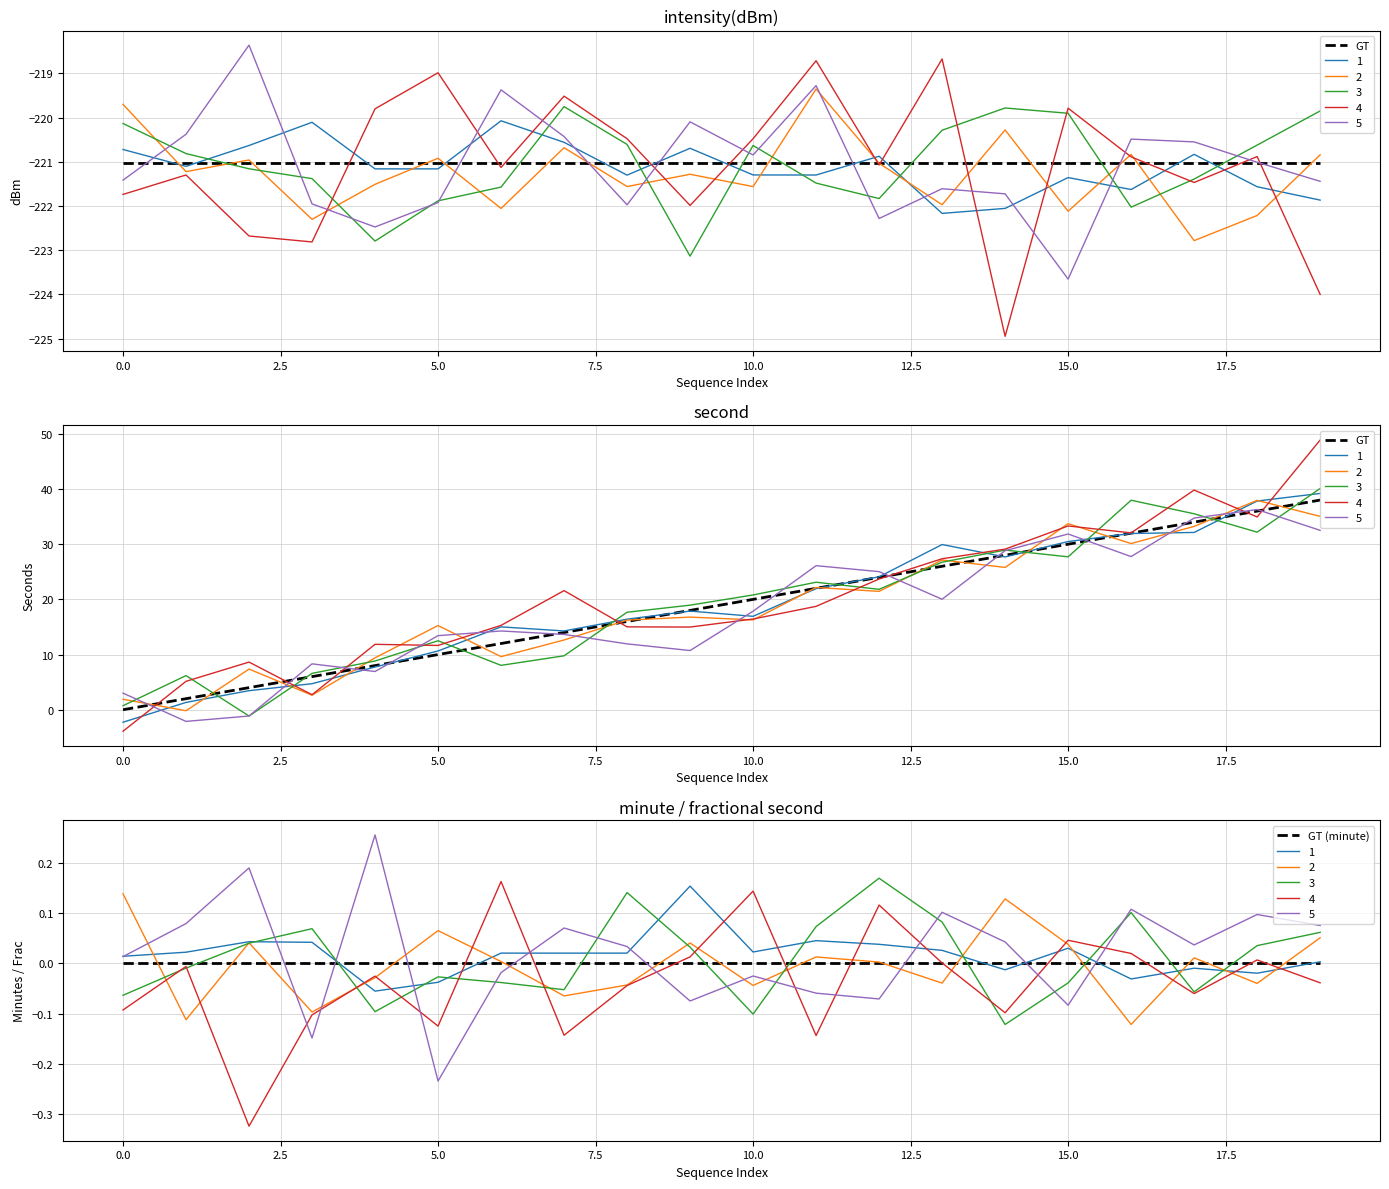

Which series changed the most between 2.5 and 16?

GT